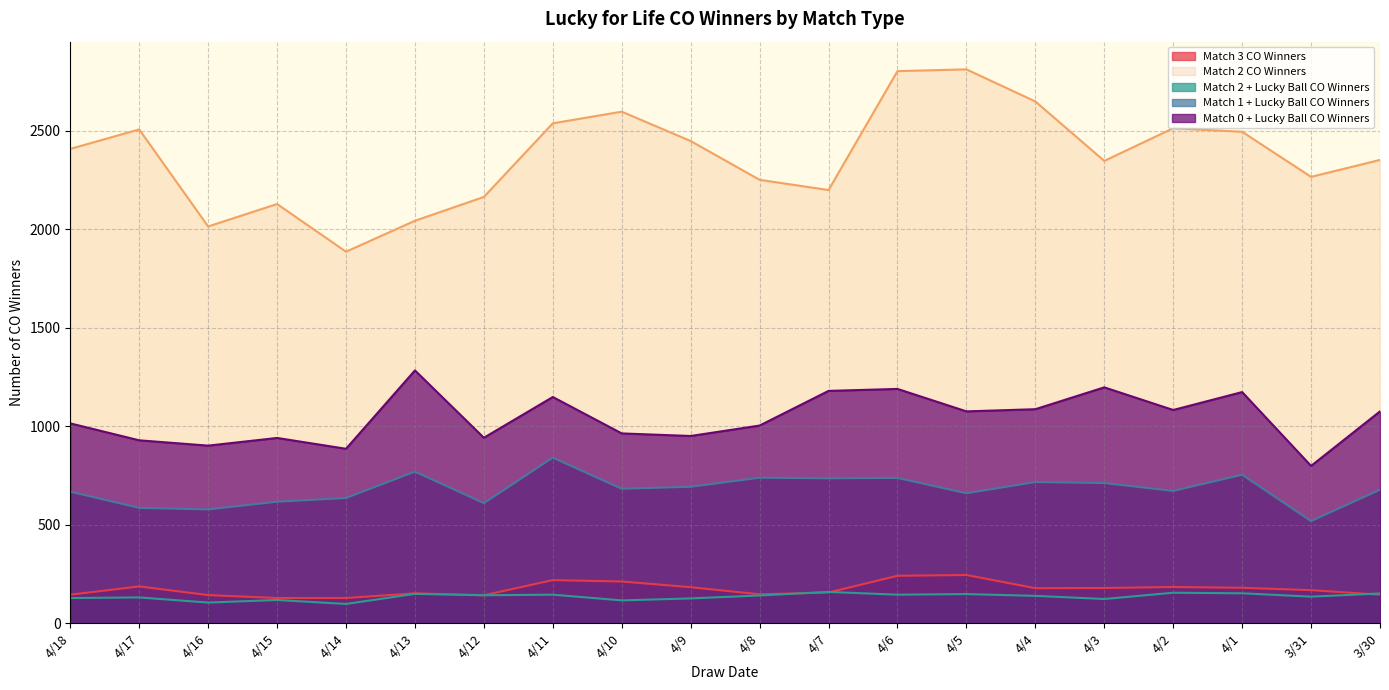

What is the difference between the Match 3 CO Winners values at 4/7 and 4/14?

28